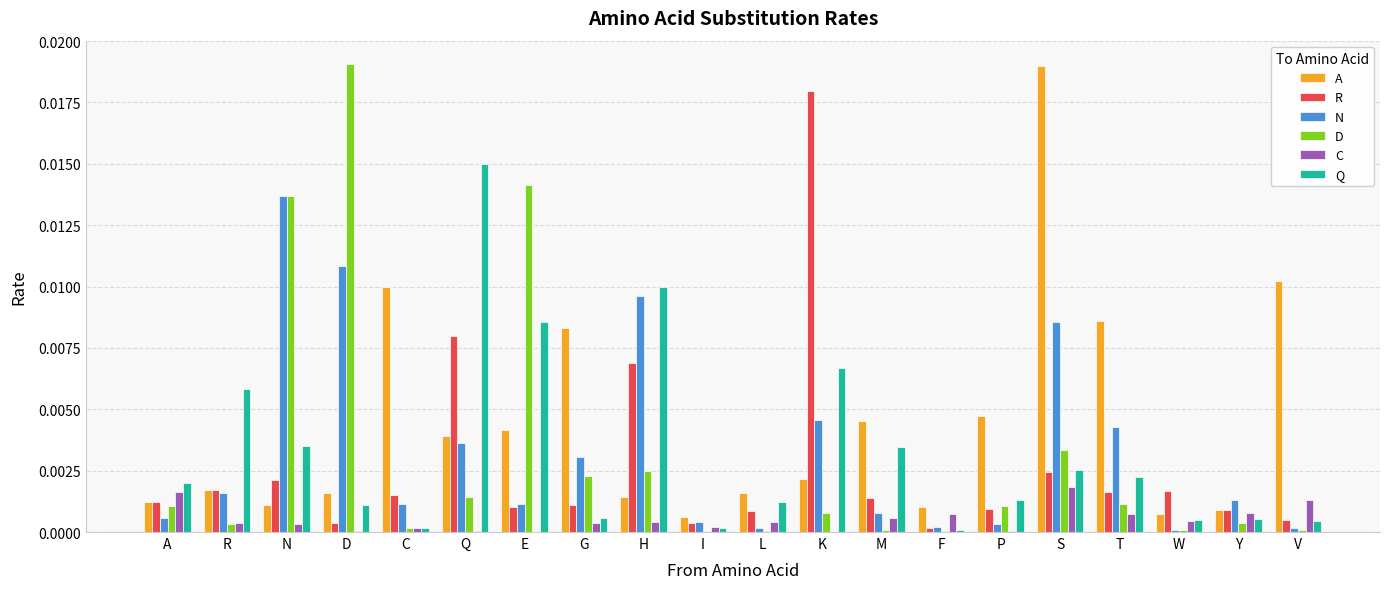

Between G and F, which series saw the biggest shift?

A